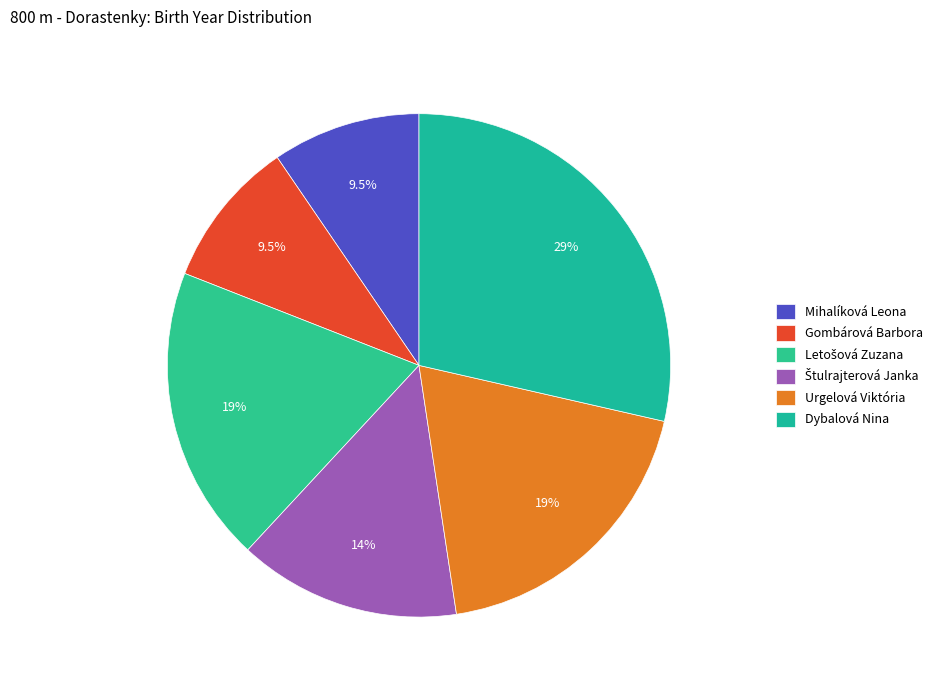

How many slices are in this pie chart?

6